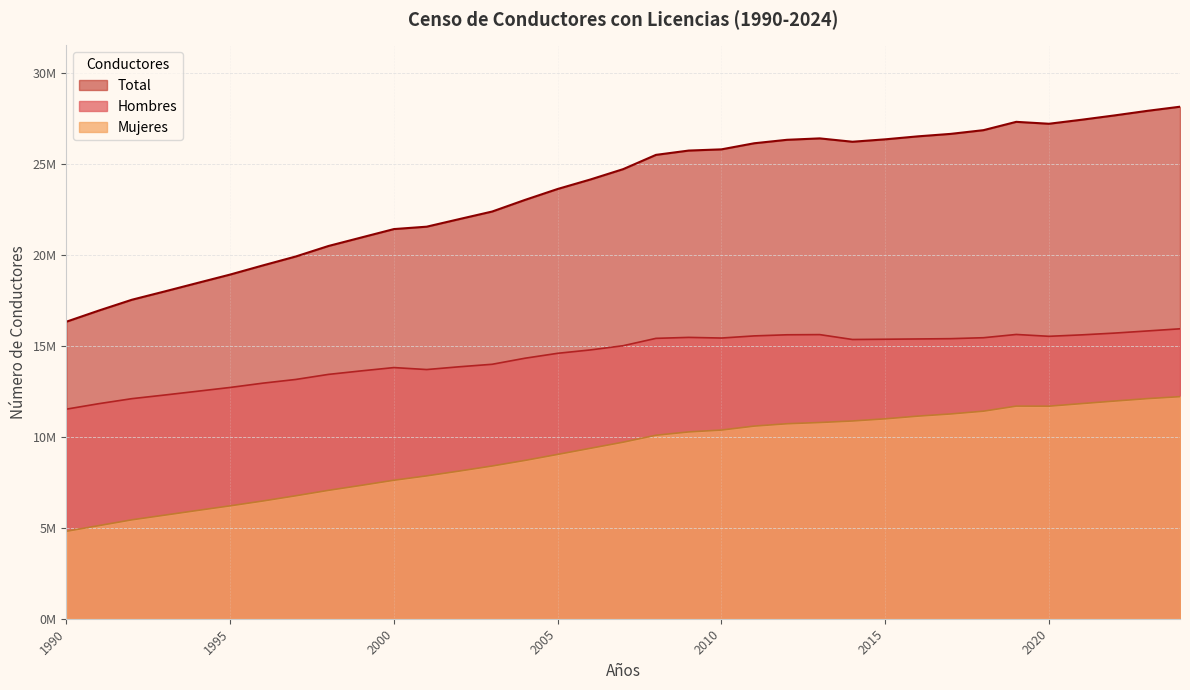

How many interior local peaks does the Mujeres series have?

1